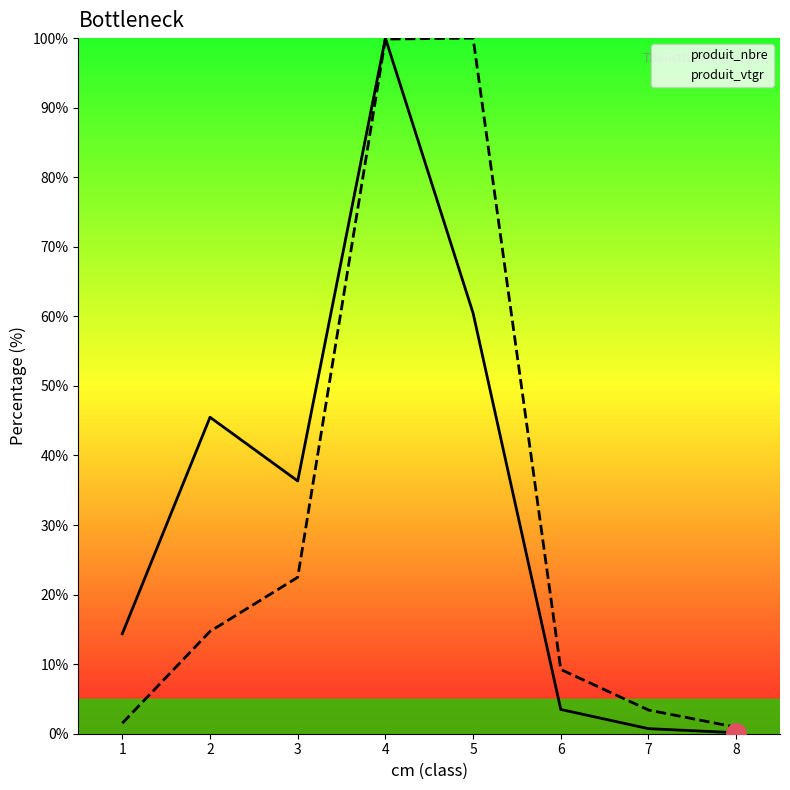

List the series in order of their overall mean, highest first.

produit_nbre, produit_vtgr